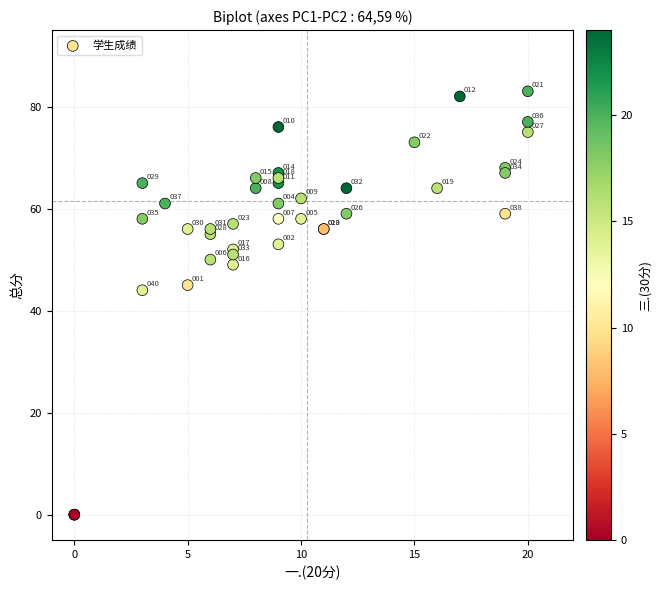

What Y value in the scatter plot is closest to 41?

44